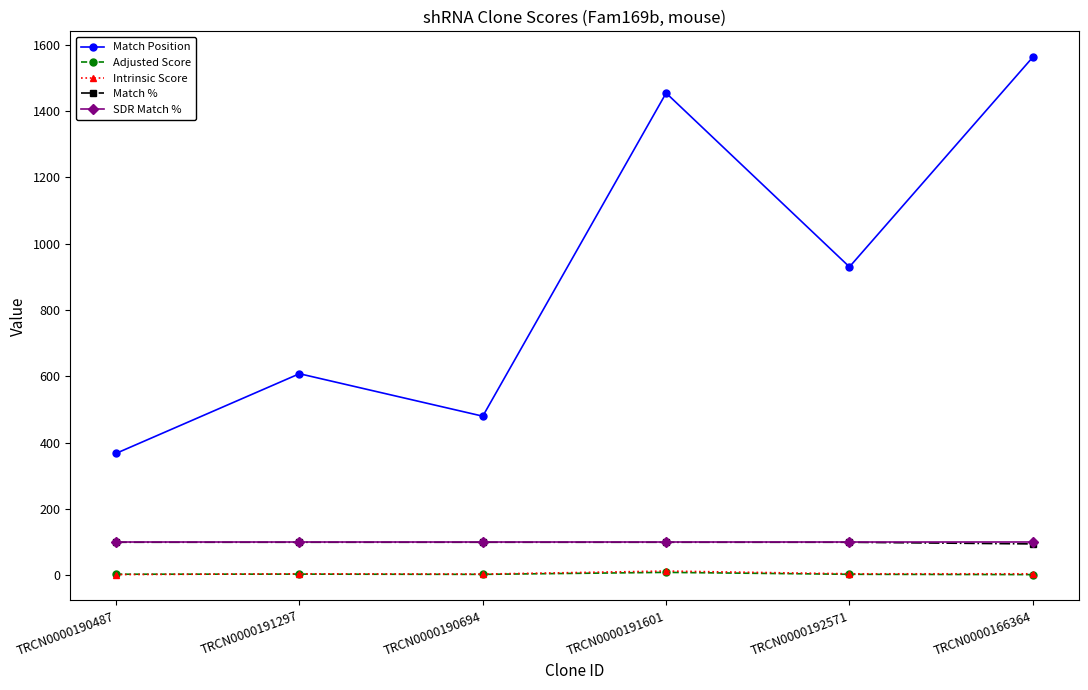

How many values in the Intrinsic Score series exceed 4?

5